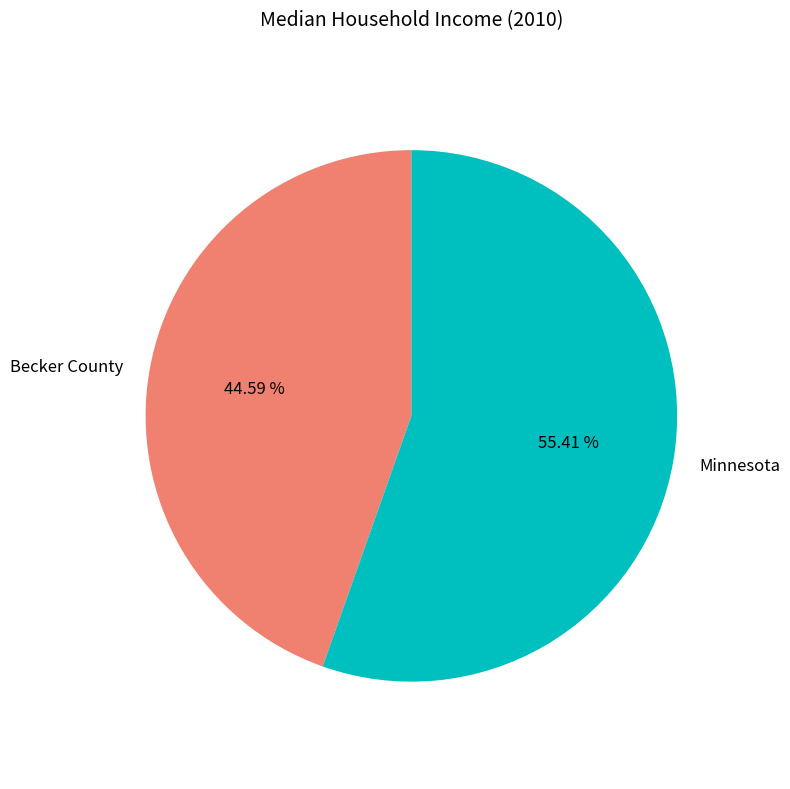

Which category has the biggest portion of the pie?

Minnesota